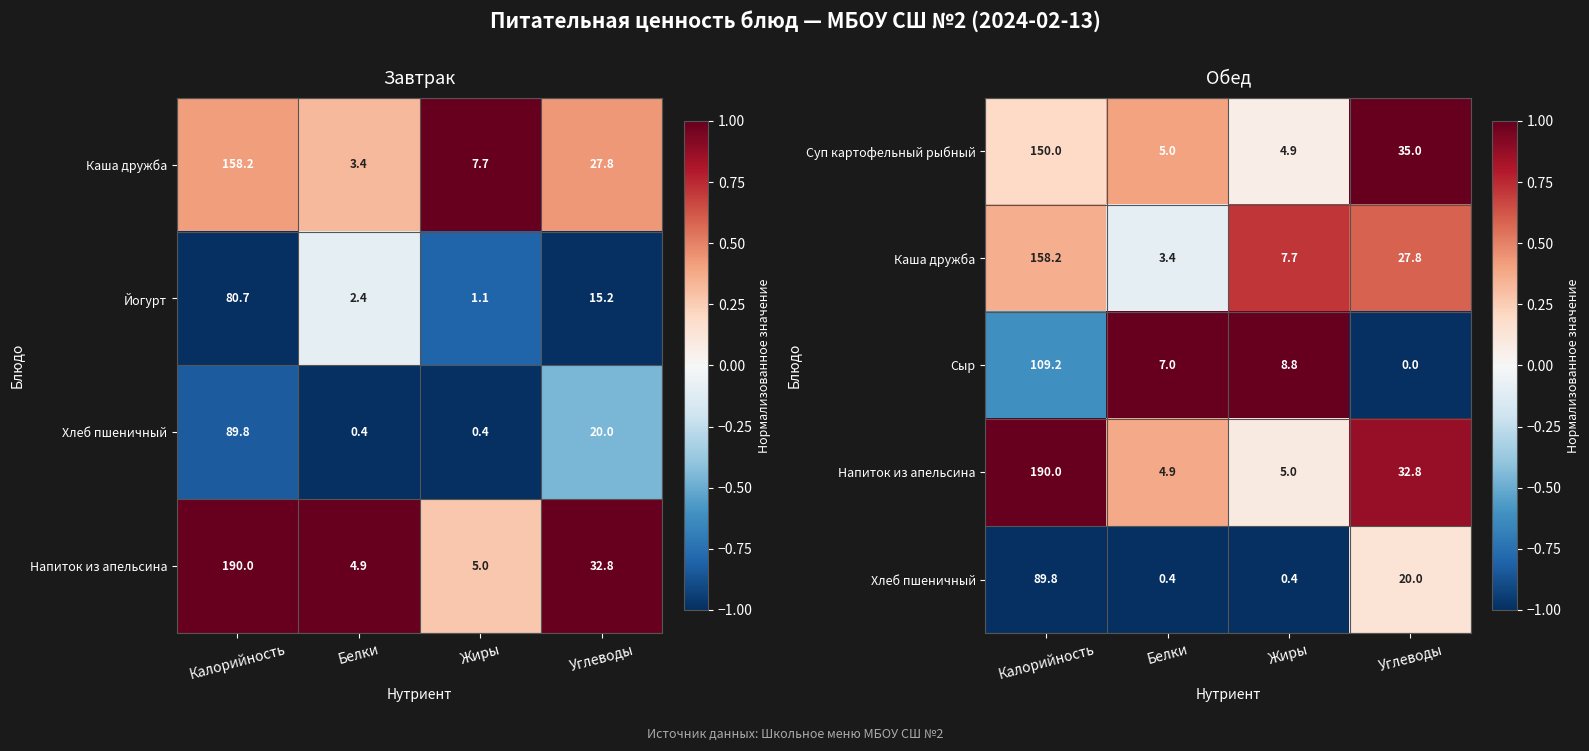

How many data points in Суп картофельный рыбный are less than 35?

2